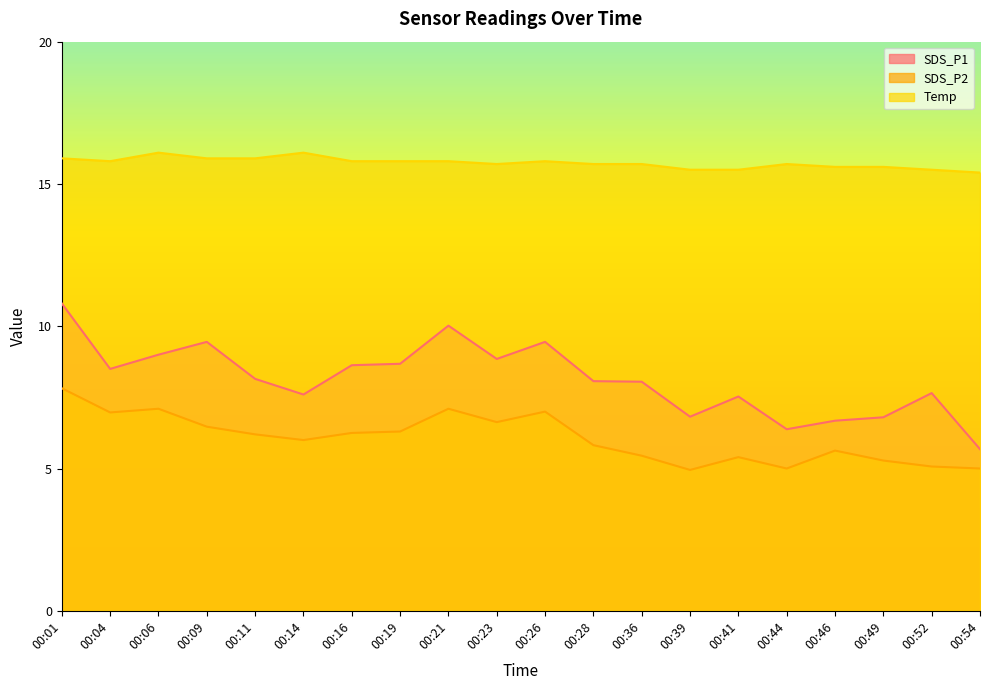

What is the greatest value displayed?

16.1